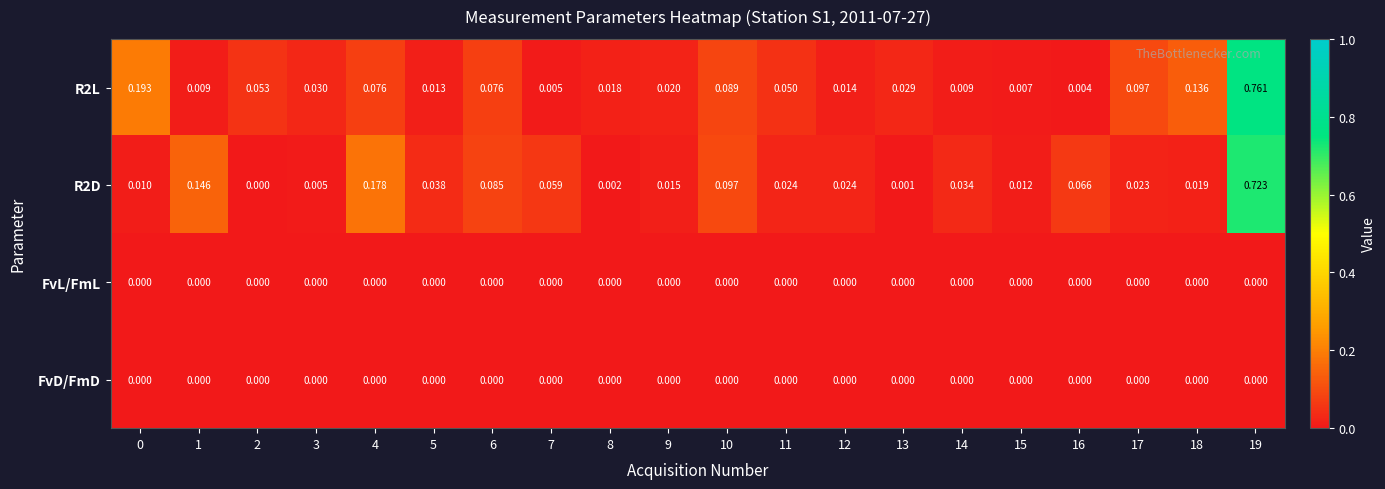

Is the value of FvL/FmL at 10 greater than the value of R2L at 14?

No